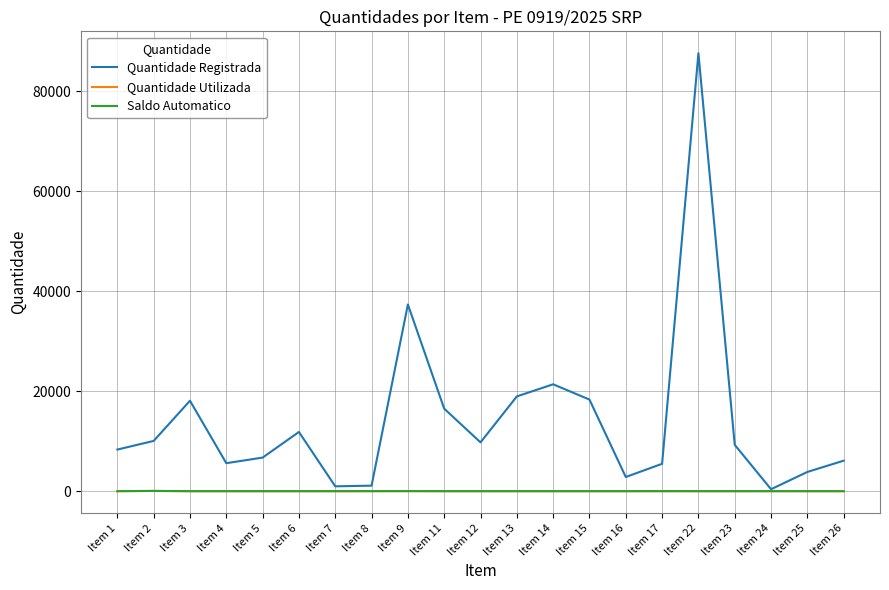

Which has a higher value, Item 8 or Item 6?

Item 6